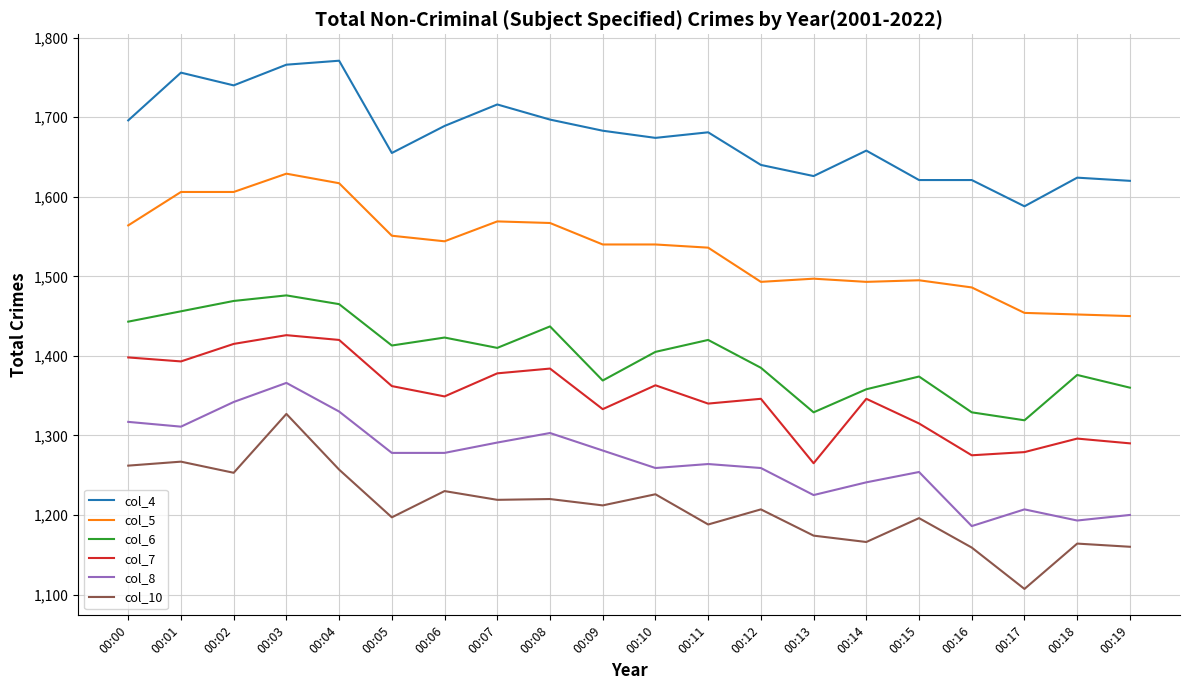

True or false: col_6 has a value of 760 at 00:17.

False